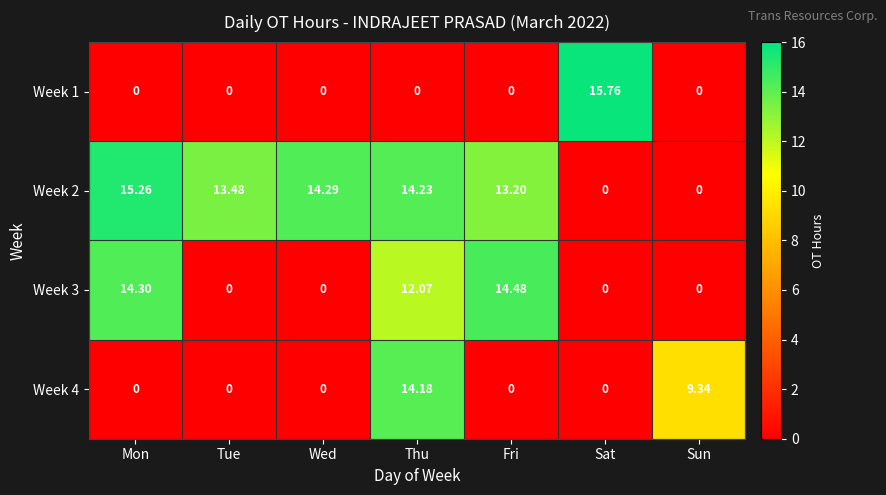

Where is Week 2 nearest to the value 7?

Fri